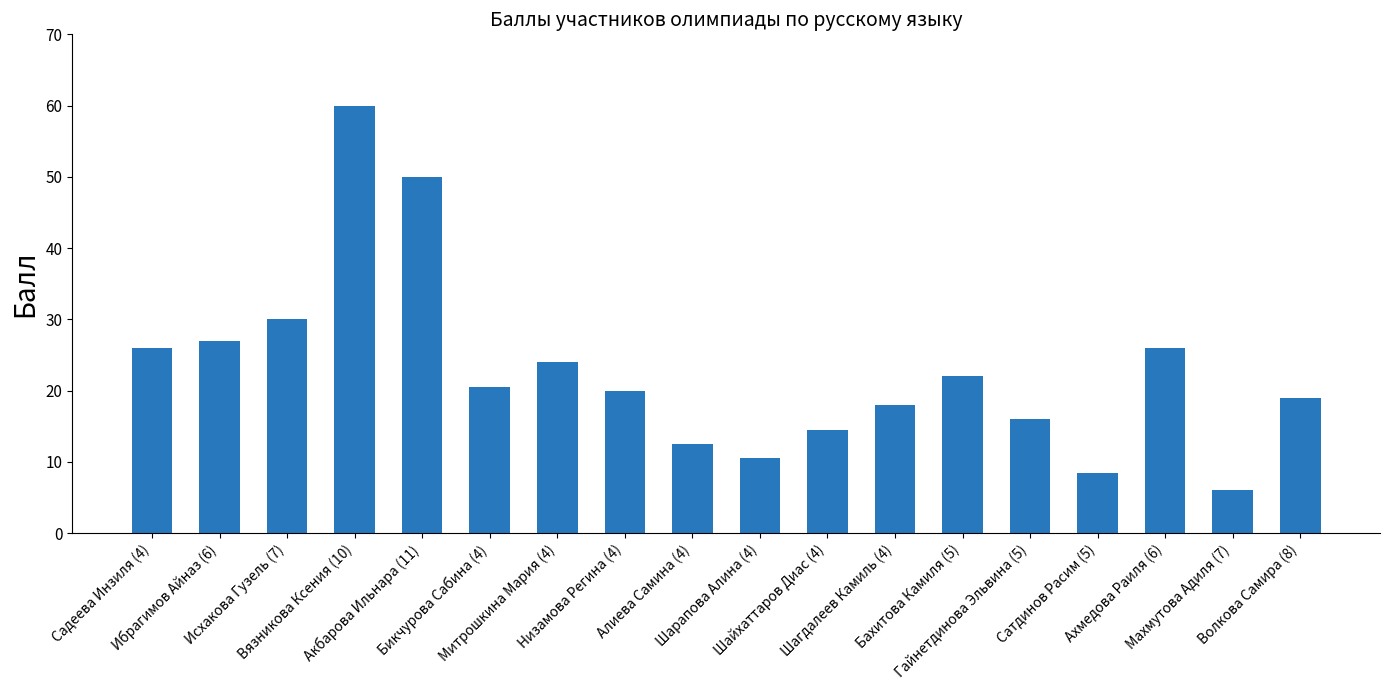

What is the difference between the second highest and second lowest values?

41.5